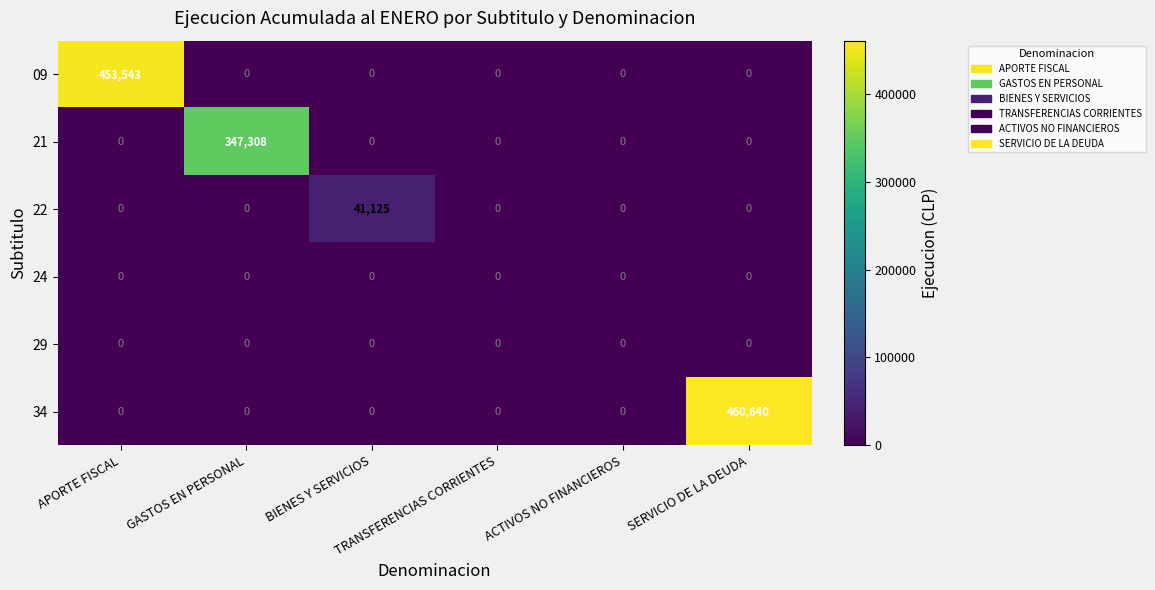

What is the total value across all series at SERVICIO DE LA DEUDA?

460640